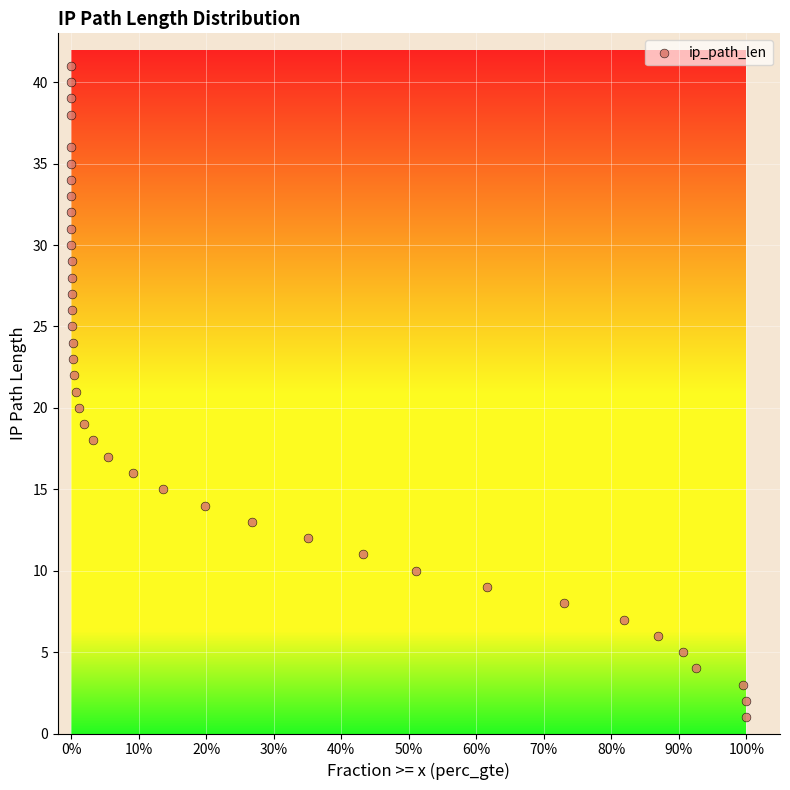

What is the range of Y values (max minus min)?

40